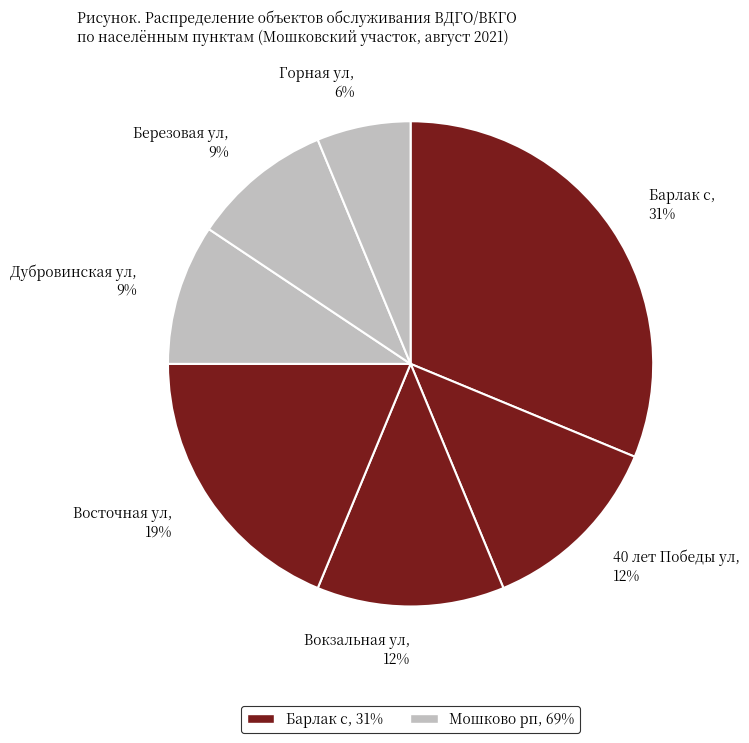

To the nearest percent, what is the average slice percentage?

14%